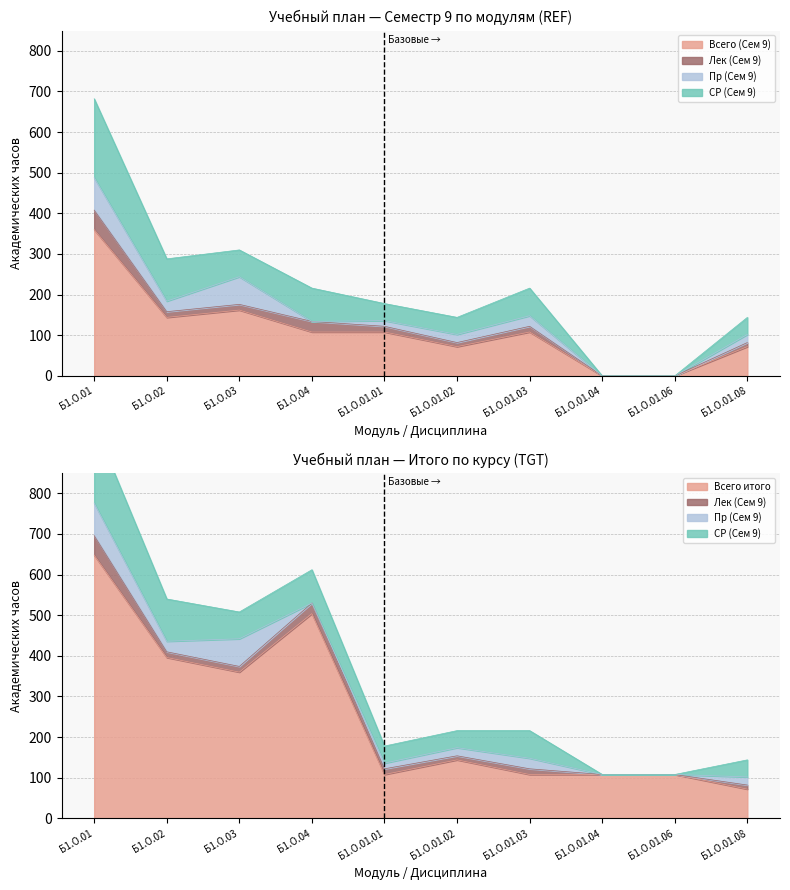

Reading left to right, transcribe all the data shown in this chart.

Всего (Сем 9): 360	144	162	108	108	72	108	0	0	72
Лек (Сем 9): 48	14	14	26	14	10	14	0	0	10
Пр (Сем 9): 80	26	68	0	14	20	26	0	0	20
СР (Сем 9): 194	104	66	82	42	42	68	0	0	42
Всего итого: 648	396	360	504	108	144	108	108	108	72